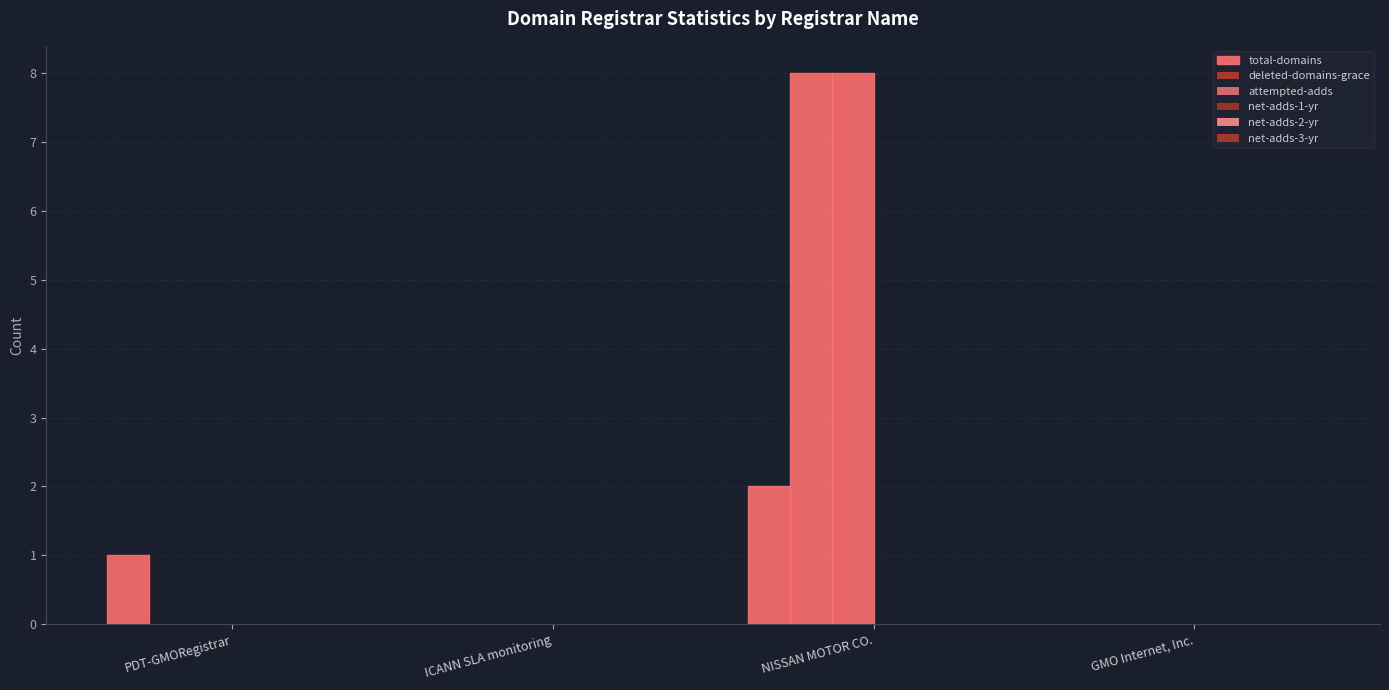

Are the bars horizontal?

No